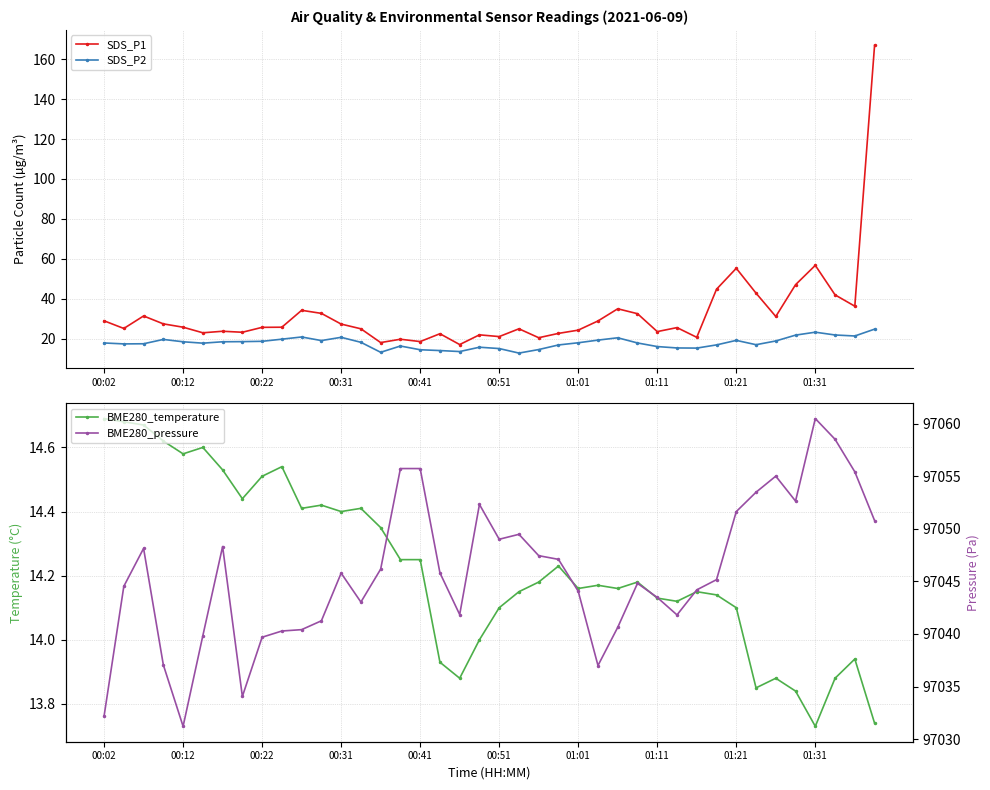

True or false: SDS_P1 and SDS_P2 cross at least once.

False